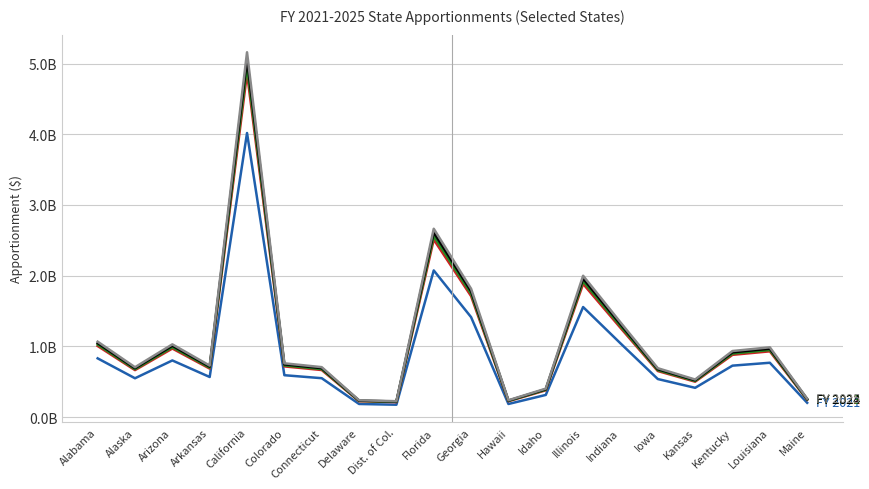

At which category does the chart reach its peak across all series?

California